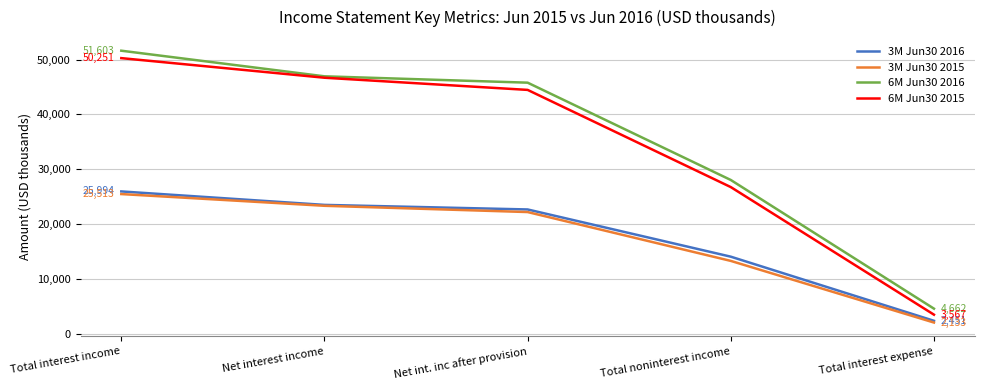

What is the difference between the highest and lowest values at Total interest income?

26090